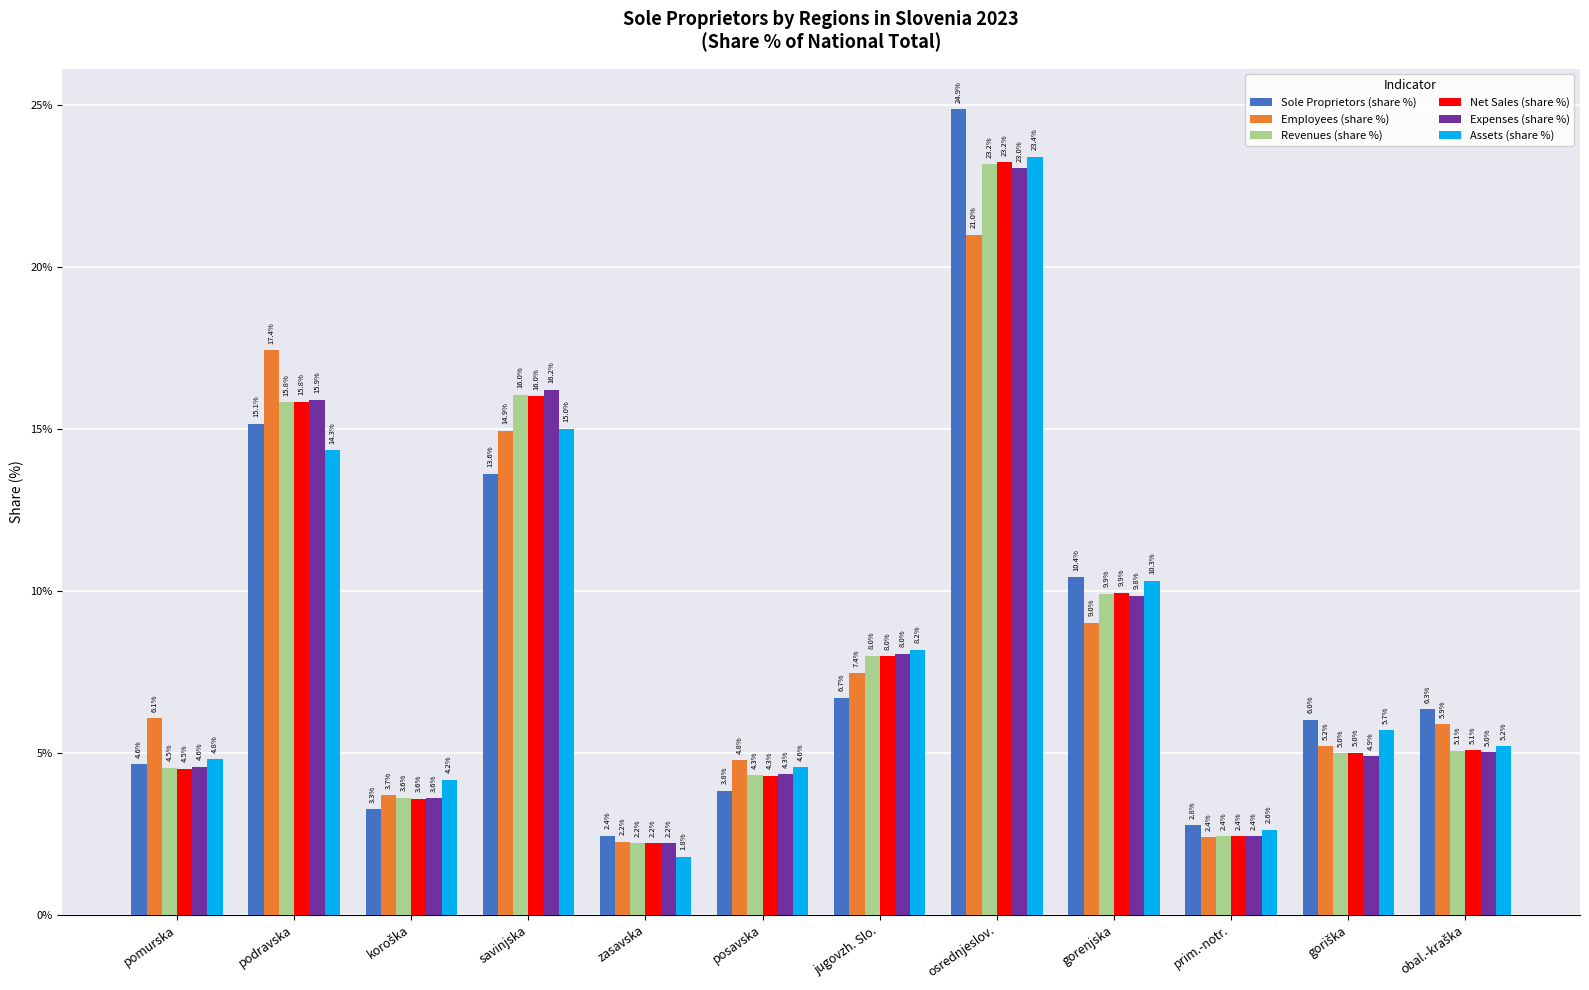

What is the label of the 5th bar from the left?

zasavska